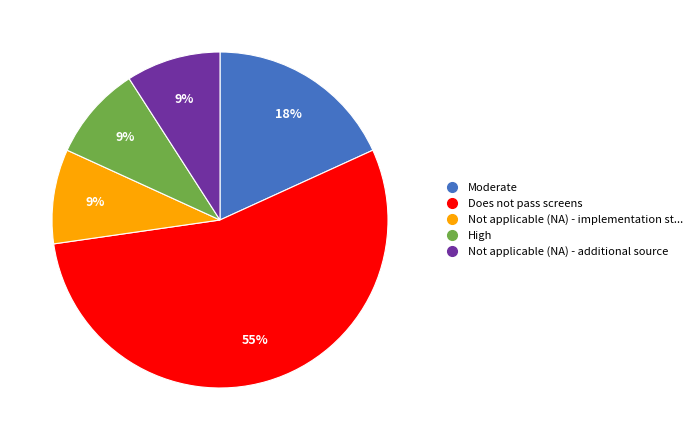

Does any single category account for the majority?

Yes